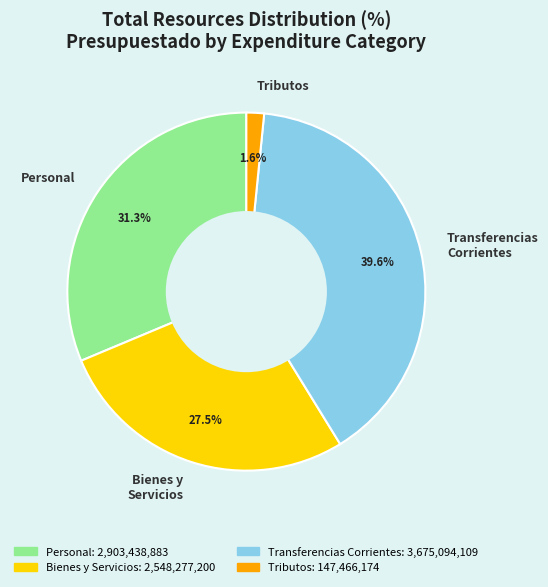

Which category has the biggest portion of the pie?

Transferencias Corrientes